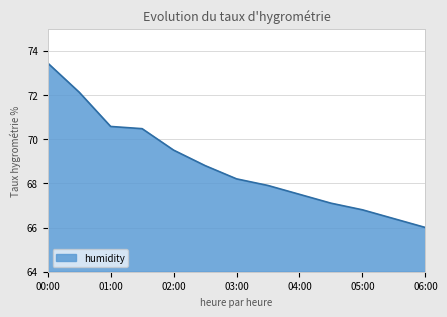

What is the minimum value shown in the chart?

66.0